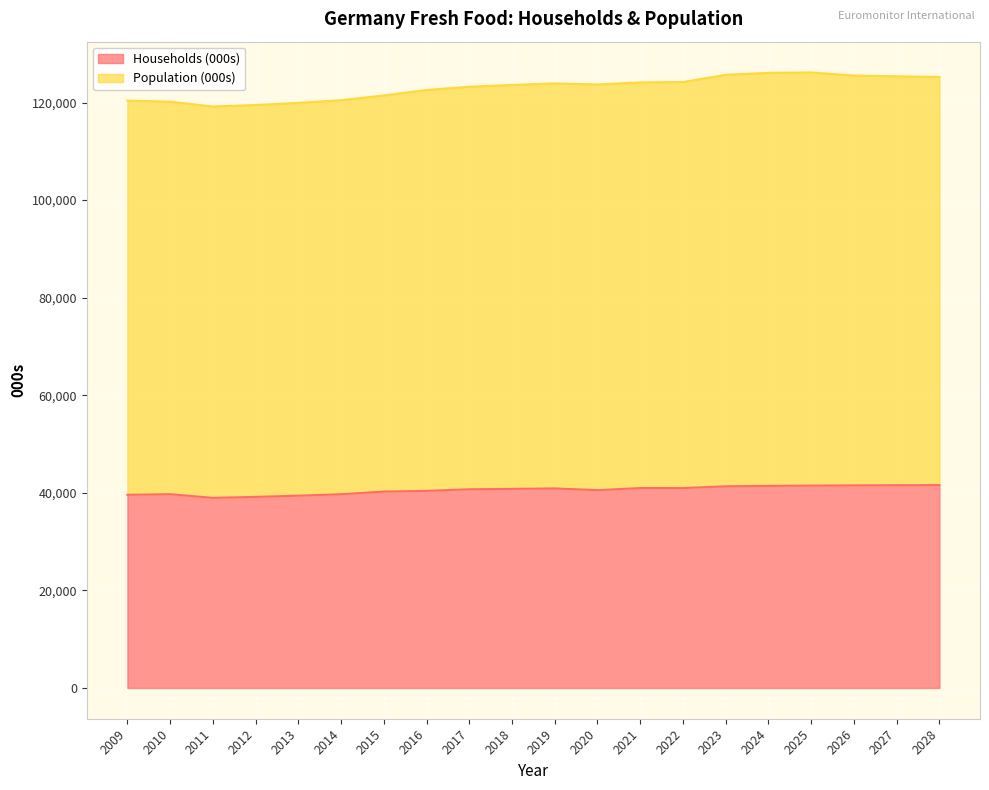

What is the difference between the highest and lowest values at 2011?

80222